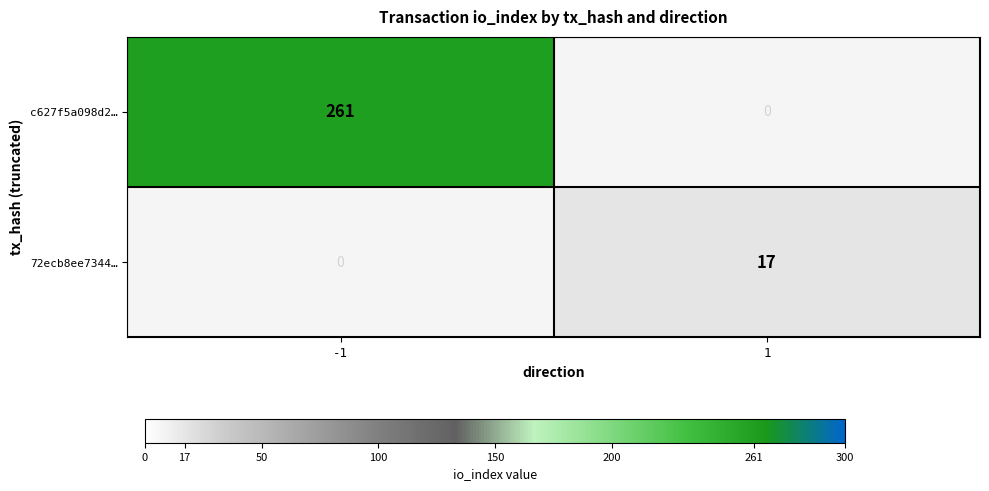

Reading left to right, transcribe all the data shown in this chart.

c627f5a098d2…: -1=261	1=0
72ecb8ee7344…: -1=0	1=17